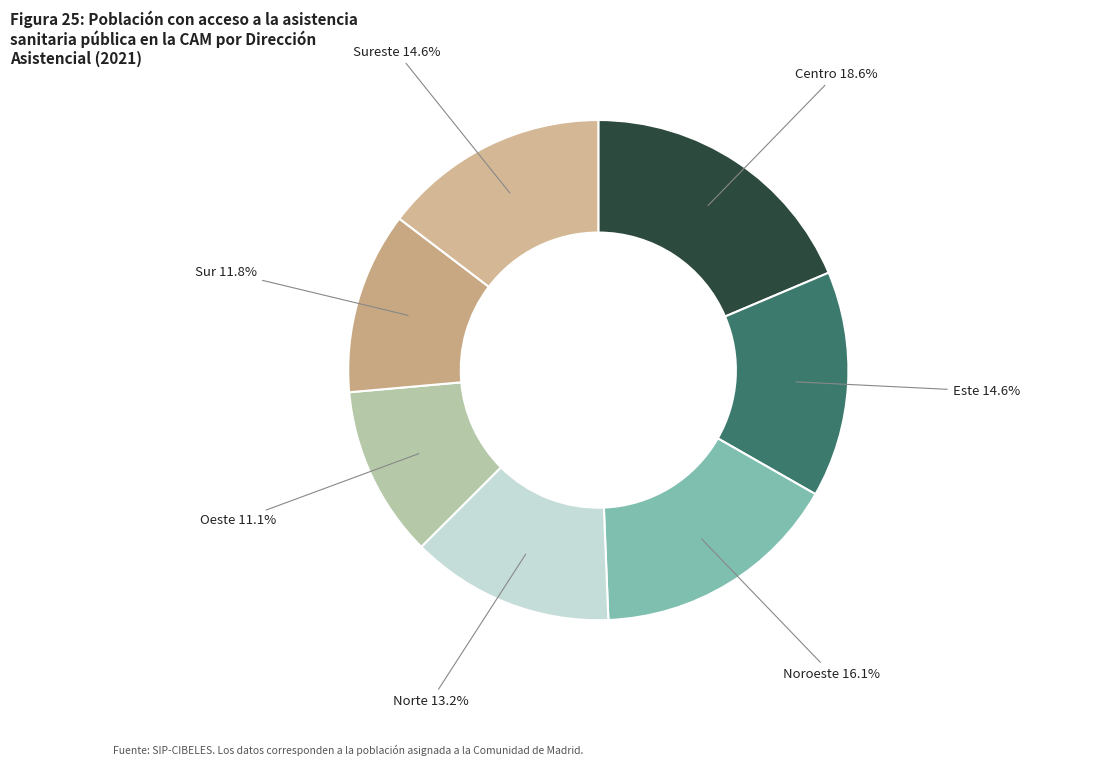

How many slices are in this pie chart?

7